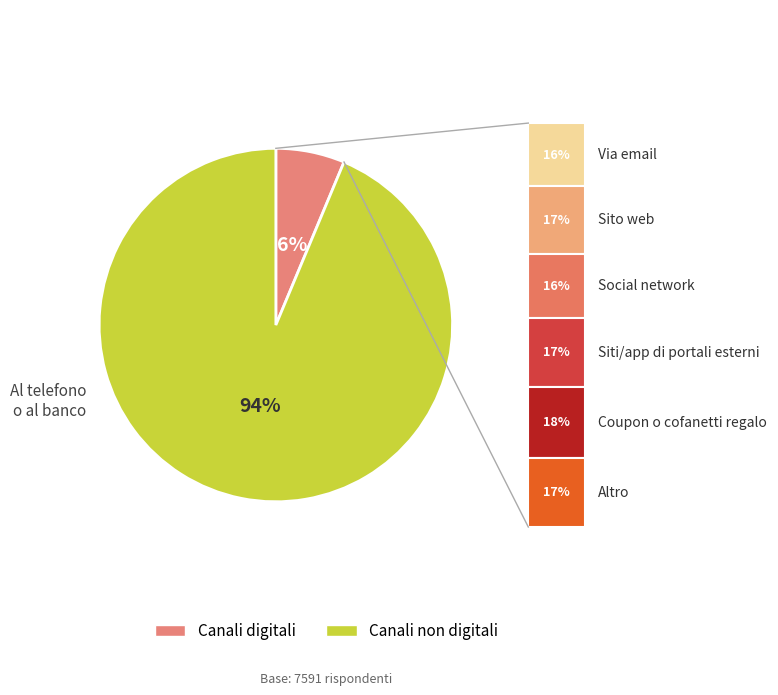

Is there a majority slice in this chart?

Yes